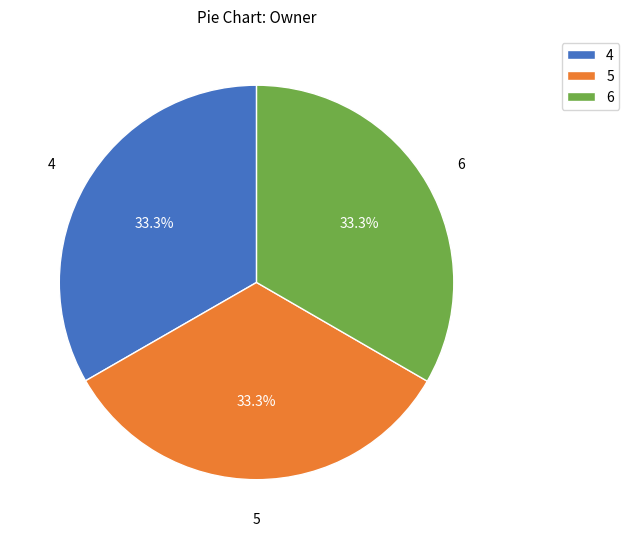

Is there any slice that represents more than half of the pie?

No